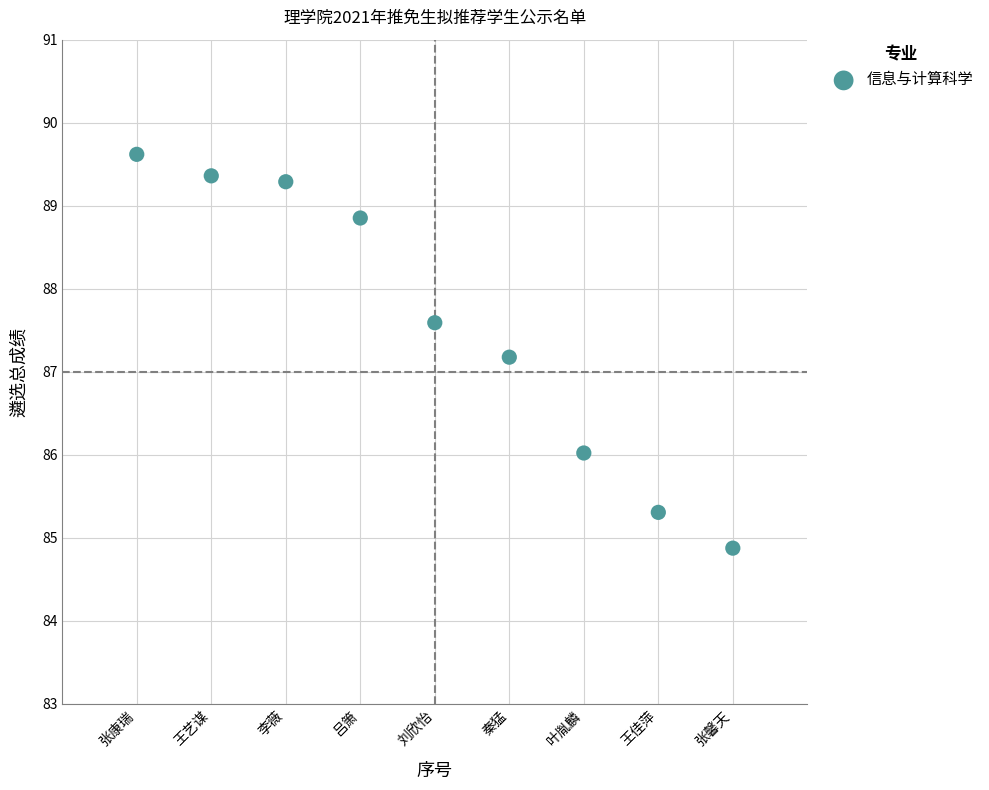

What is the average X value?

5.0